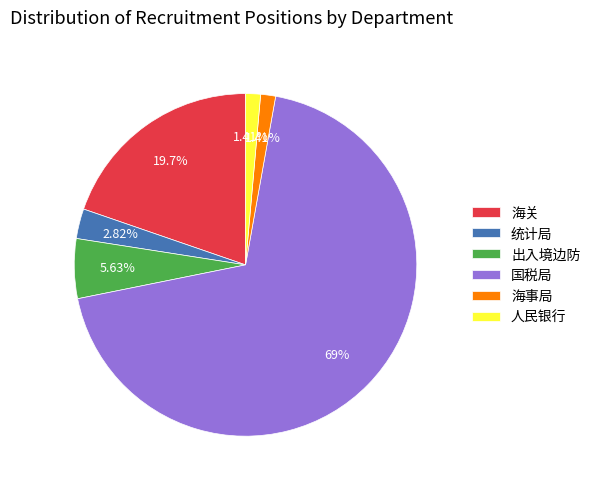

Is the sum of 人民银行 and 出入境边防 greater than half?

No